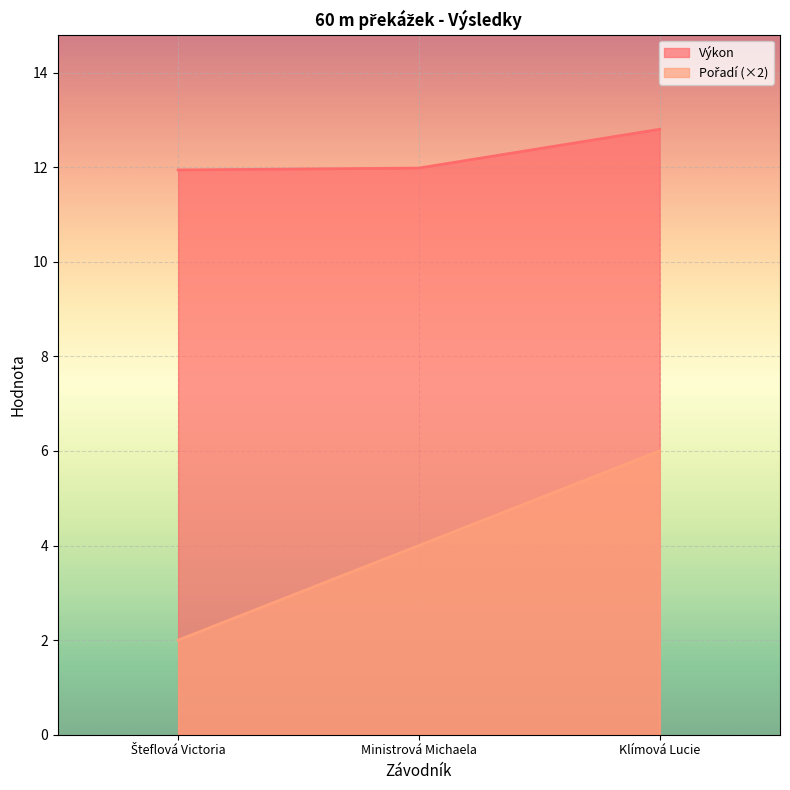

Is it true that Pořadí equals 0.9 at Šteflová Victoria?

False